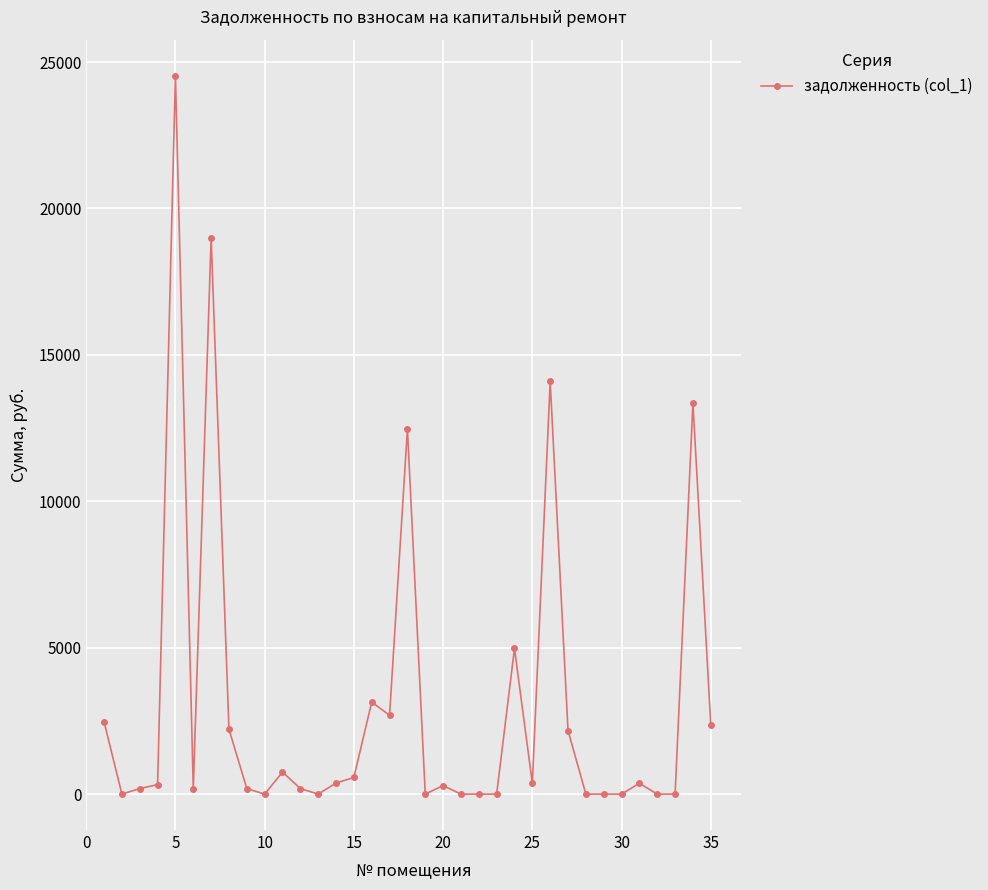

What is the value of the 16th point from the left?

3144.3